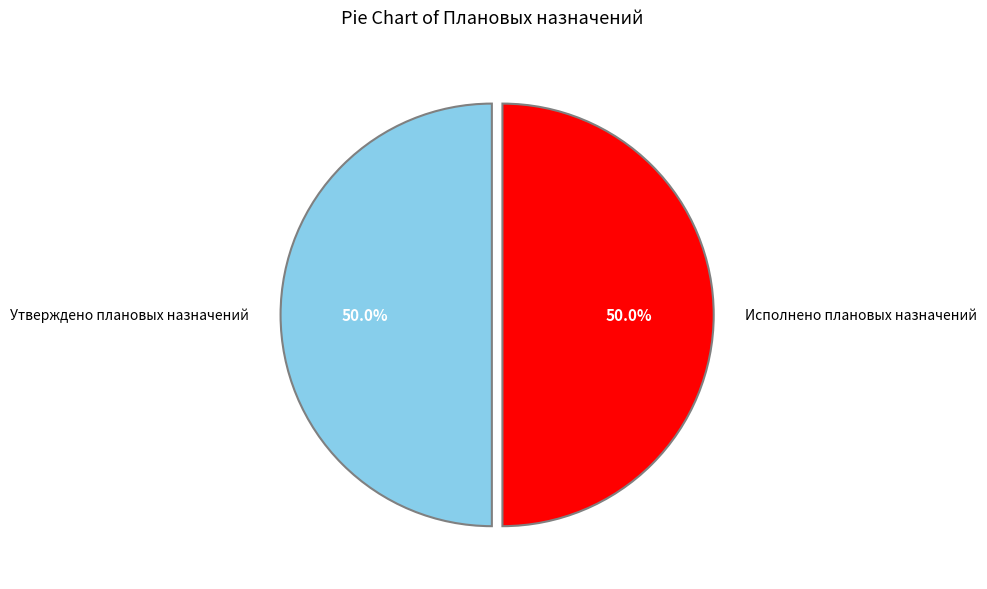

How many slices are in this pie chart?

2